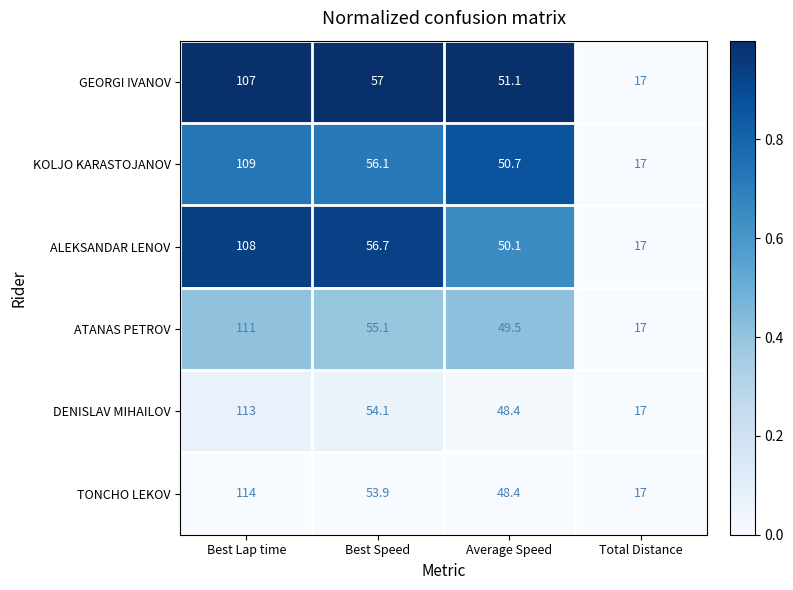

Reading left to right, transcribe all the data shown in this chart.

GEORGI IVANOV: 107.0	57.0	51.1	17.0
KOLJO KARASTOJANOV: 109.0	56.1	50.7	17.0
ALEKSANDAR LENOV: 108.0	56.7	50.1	17.0
ATANAS PETROV: 111.0	55.1	49.5	17.0
DENISLAV MIHAILOV: 113.0	54.1	48.4	17.0
TONCHO LEKOV: 114.0	53.9	48.4	17.0